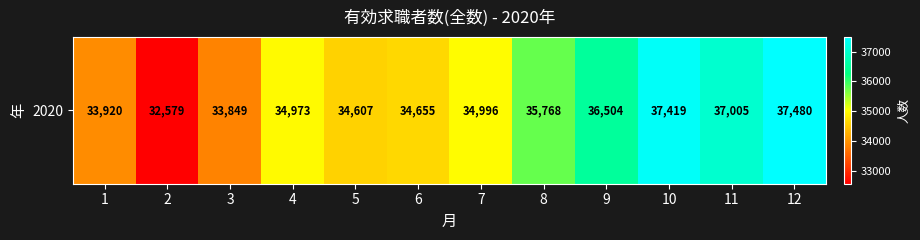

What is the sum of the values at 12 and 3?

71329